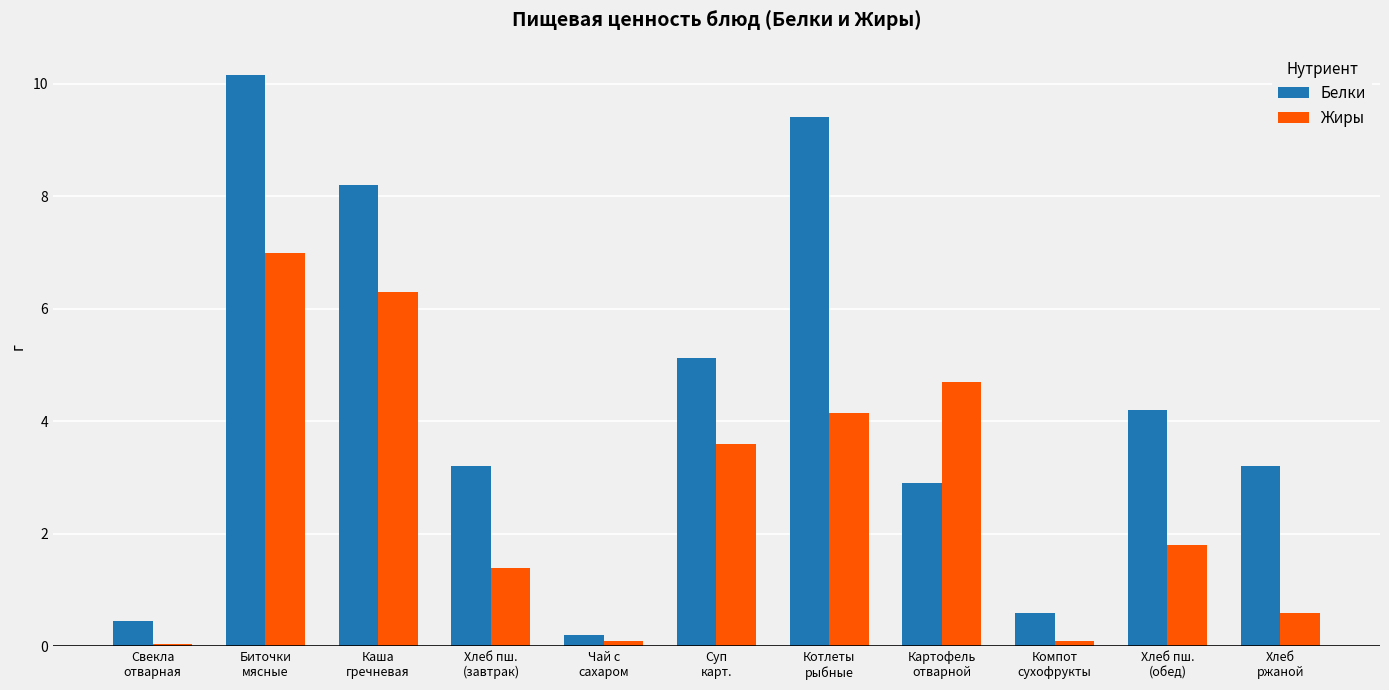

What is the difference between the highest and lowest values at Каша
гречневая?

1.9